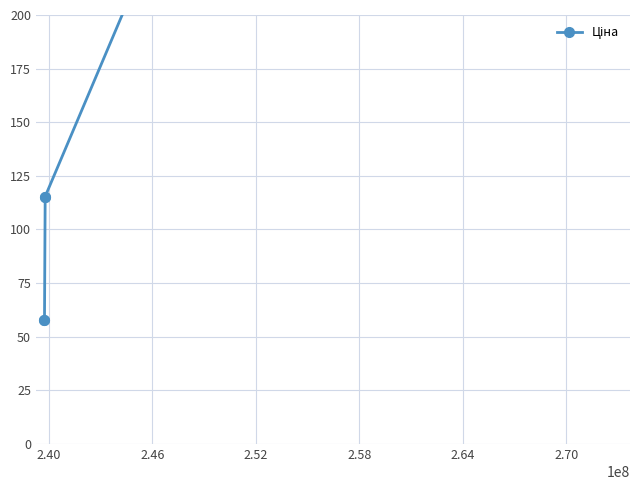

How many lines are shown in the chart?

1